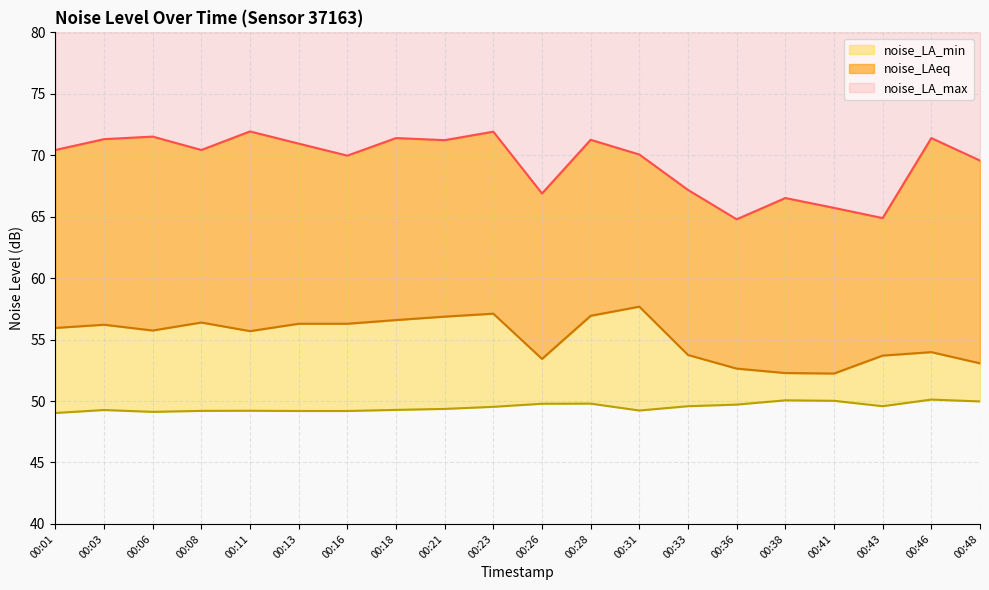

Which category has the highest value across all series?

00:11